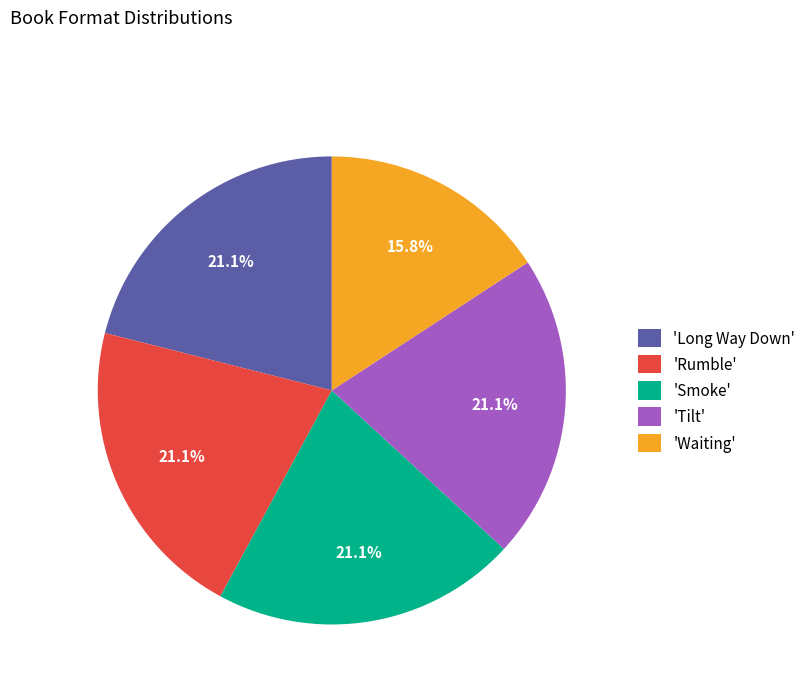

What is the ratio of the value at 'Long Way Down' to the value at 'Waiting'?

1.3